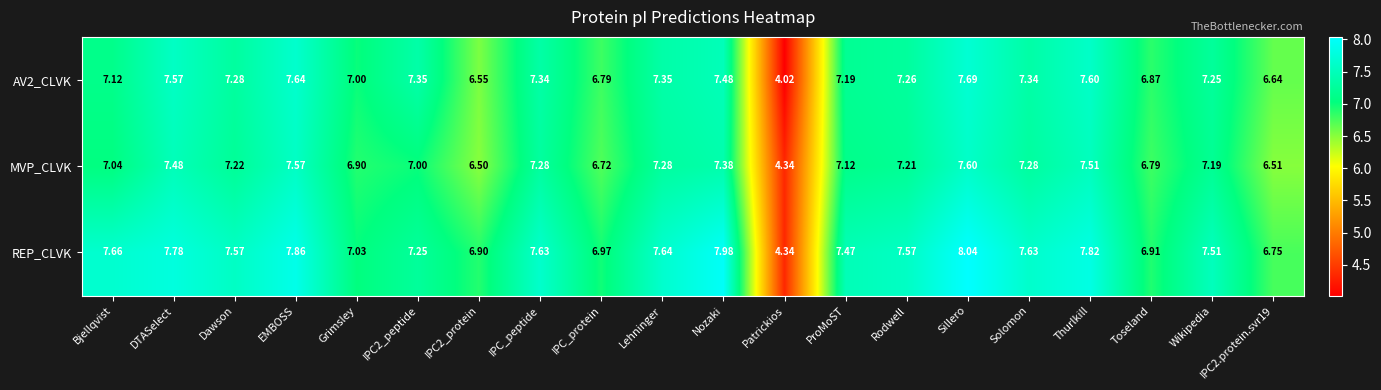

What is the total value across all series at Toseland?

20.6